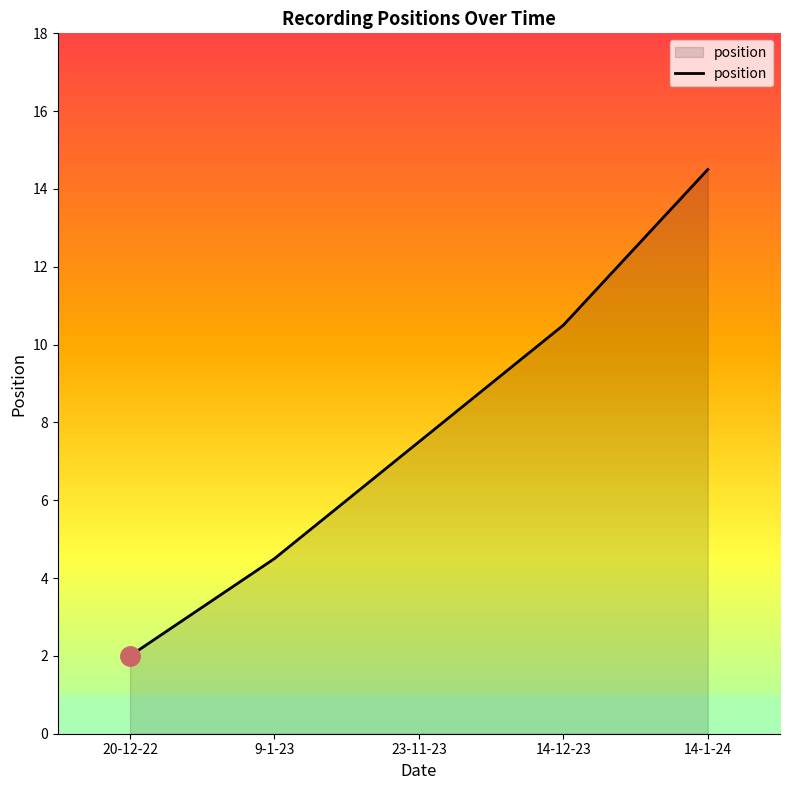

How many lines are shown in the chart?

1